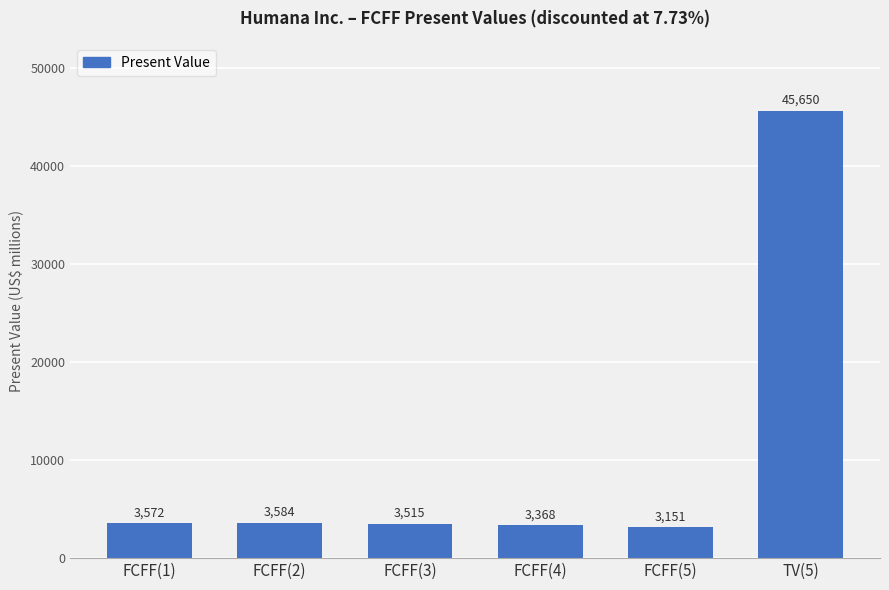

The chart shows a value of 6109 at FCFF(3). True or false?

False